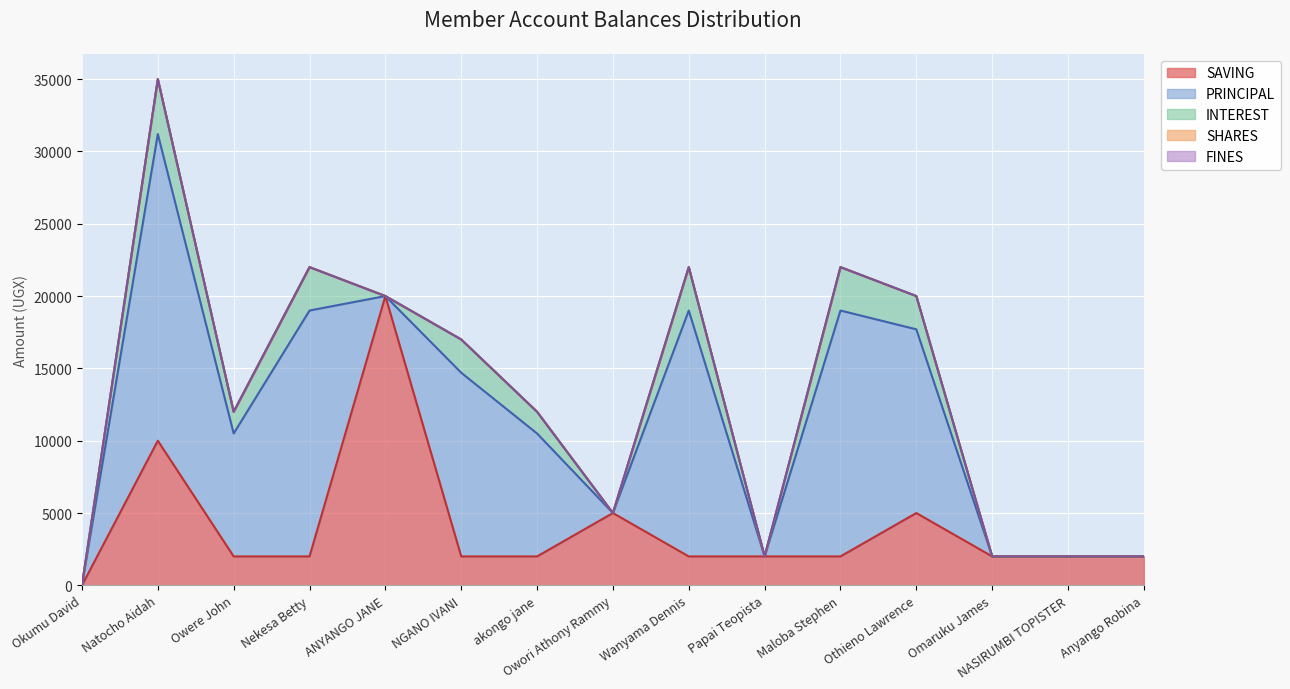

Which series has the largest total across all categories?

PRINCIPAL